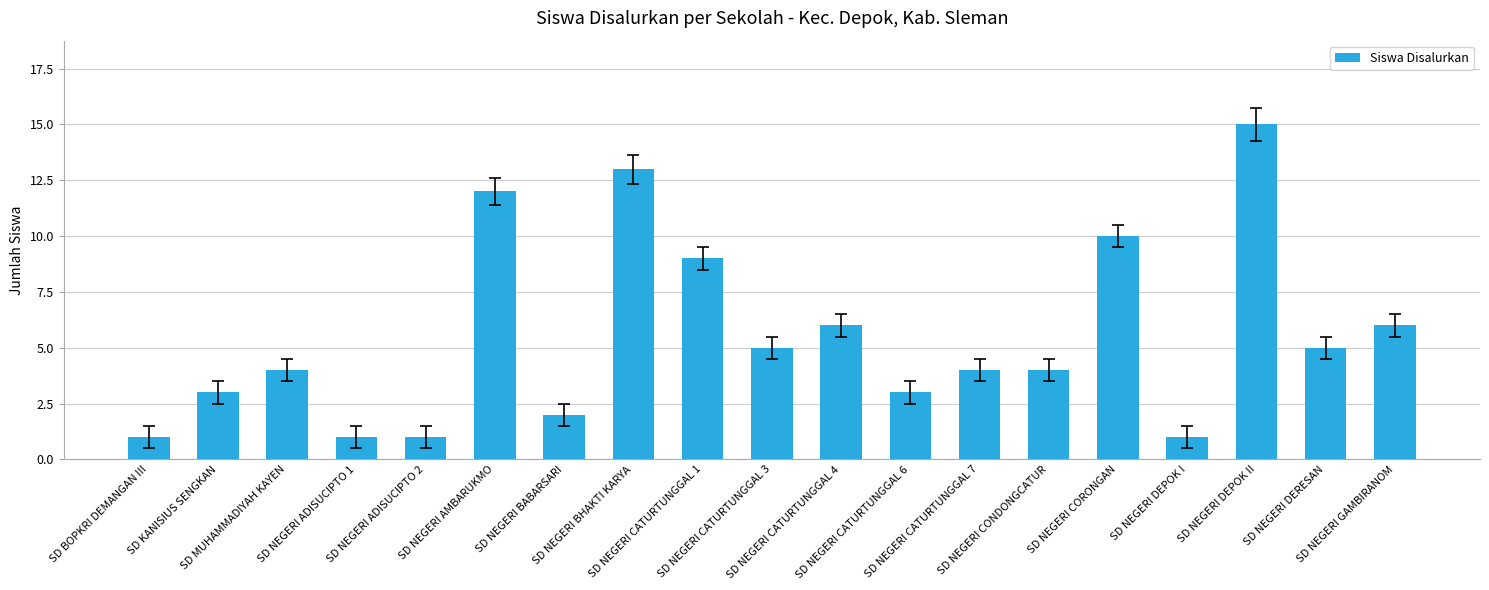

What is the difference between the maximum and minimum values?

14